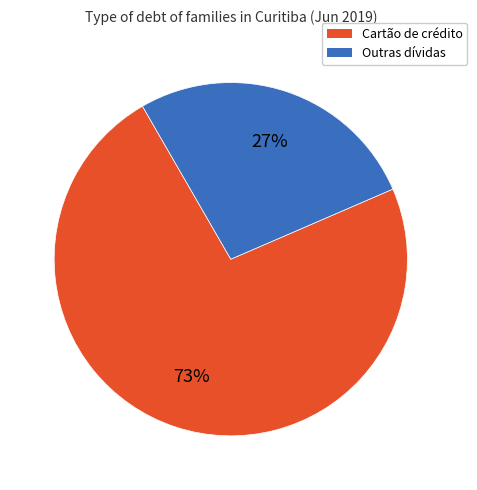

Does any single category account for the majority?

Yes